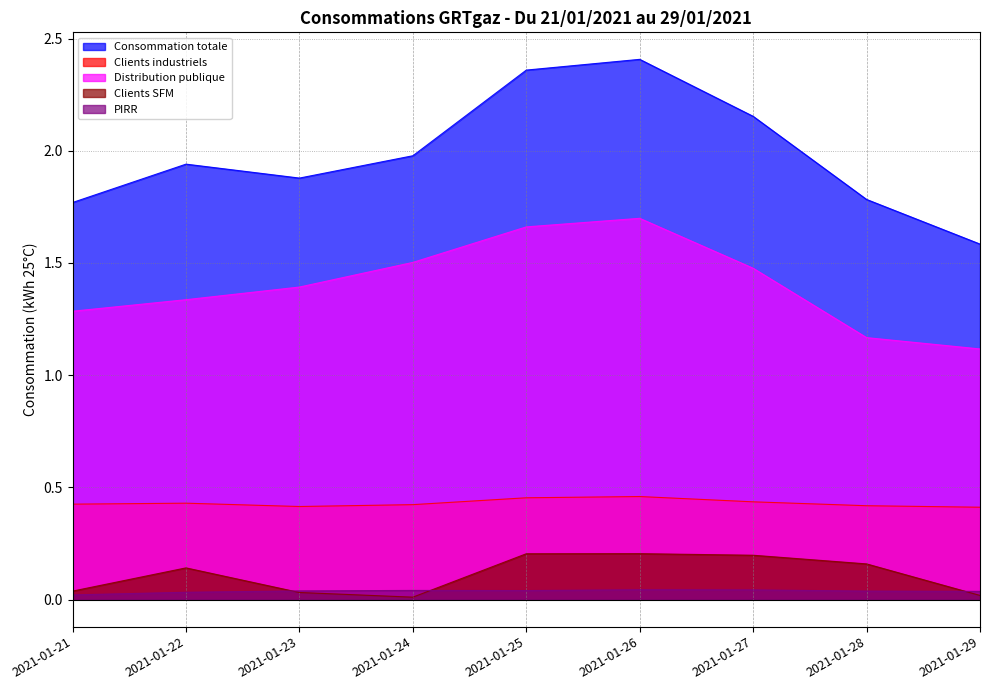

What is the difference between the maximum and minimum values in the Consommation totale series?

0.8